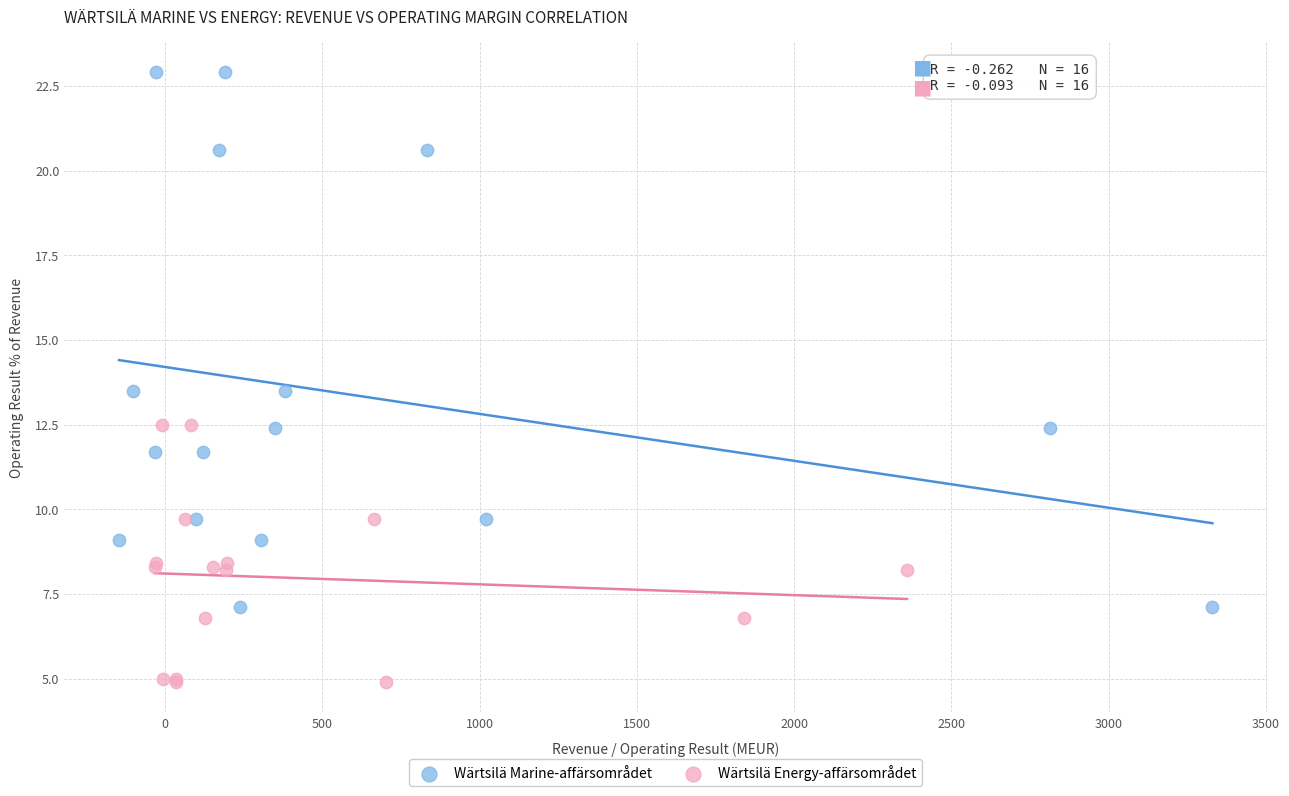

Which series reaches the maximum Y coordinate?

Wärtsilä Marine-affärsområdet